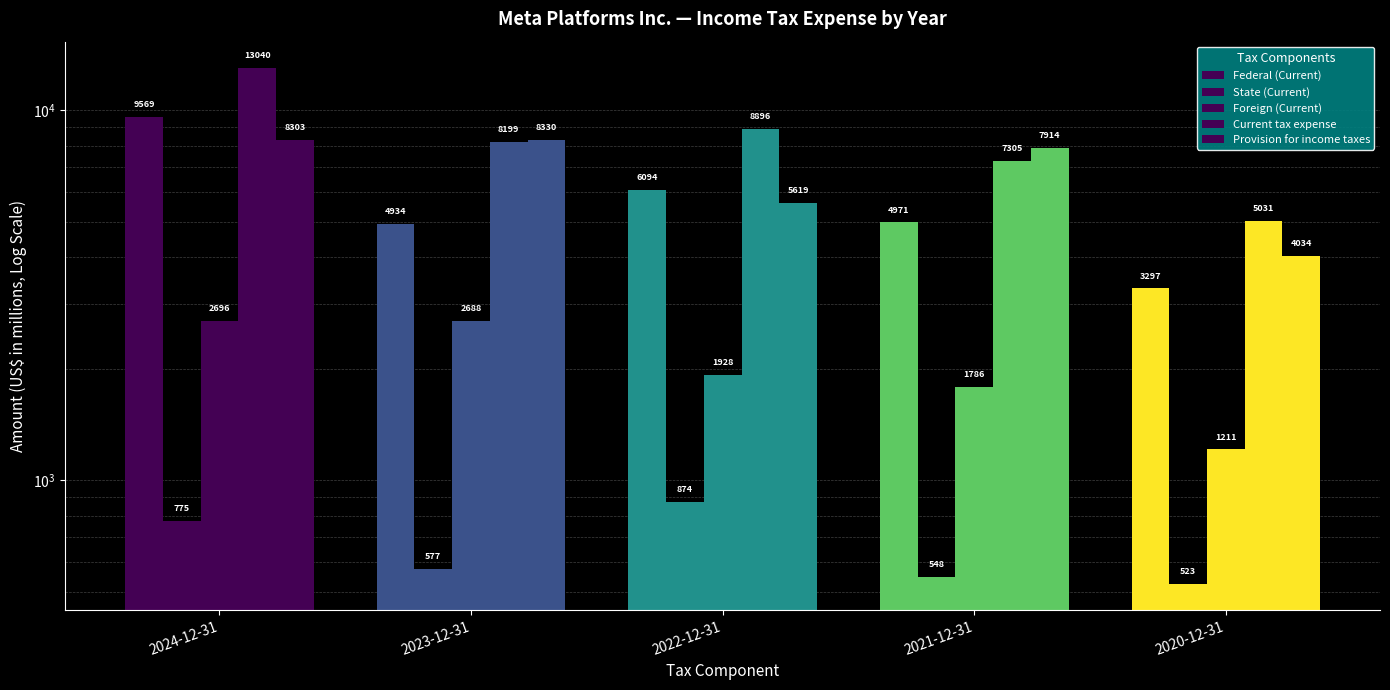

Rank the series at 2023-12-31 from highest to lowest value.

Provision for income taxes, Current tax expense, Federal (Current), Foreign (Current), State (Current)